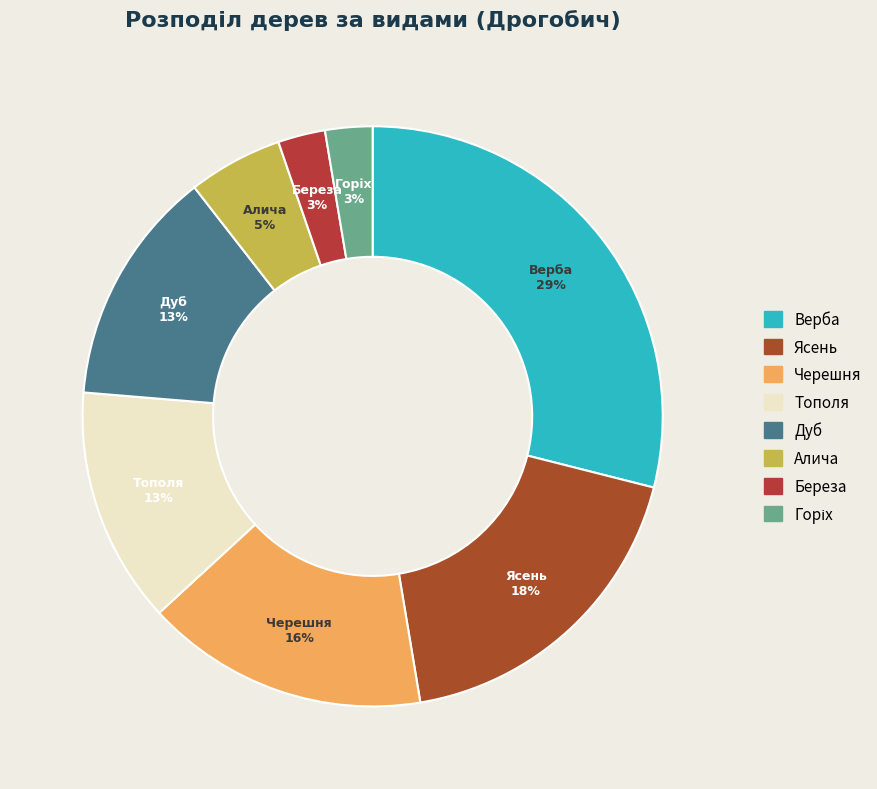

To the nearest percent, what percentage of the pie is Тополя?

13%